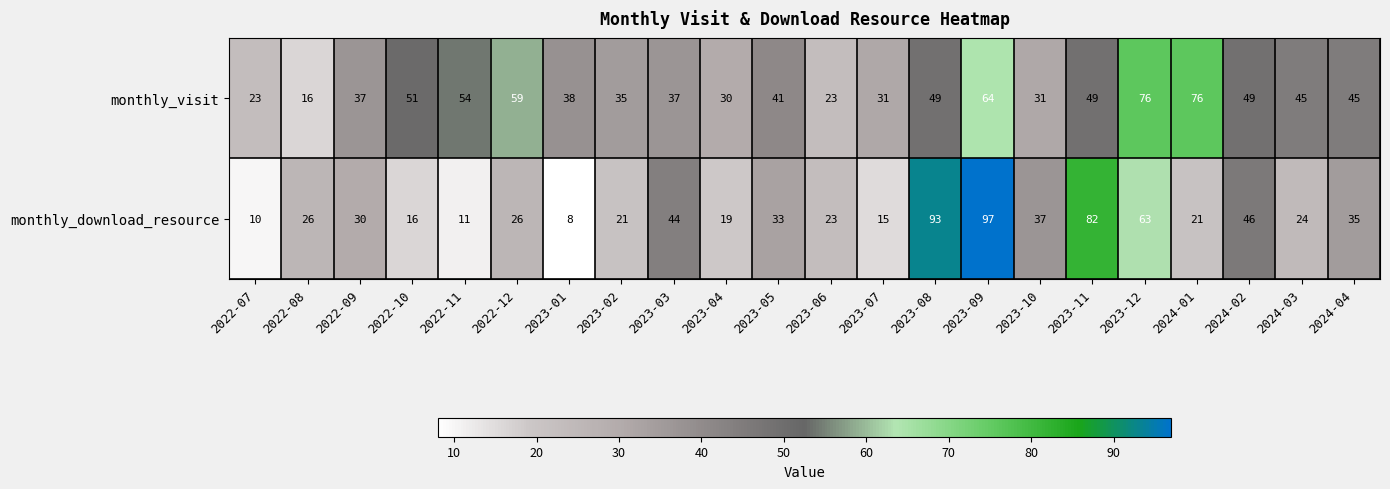

Is it true that monthly_visit equals 59 at 2022-12?

True